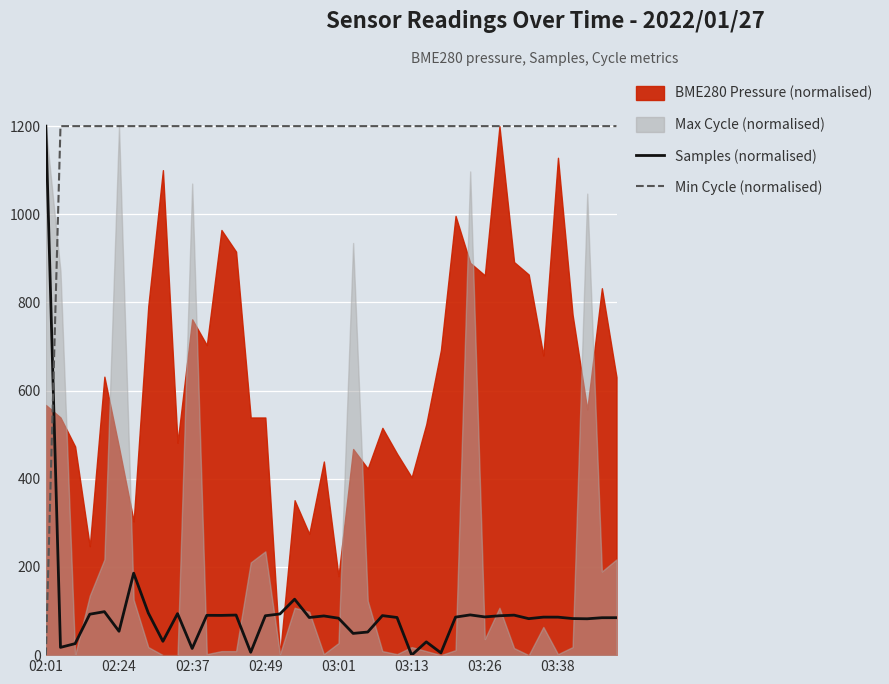

What is the spread (max minus min) of values at 18?

1114.6